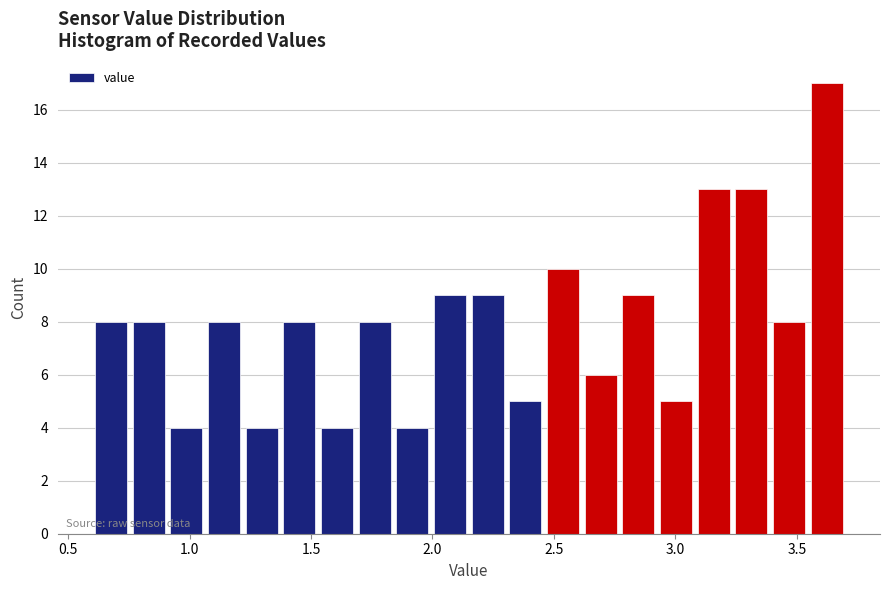

Around what value on the x-axis is the tallest bar? Give the approximate position of its centre, as read against the axis.

3.60